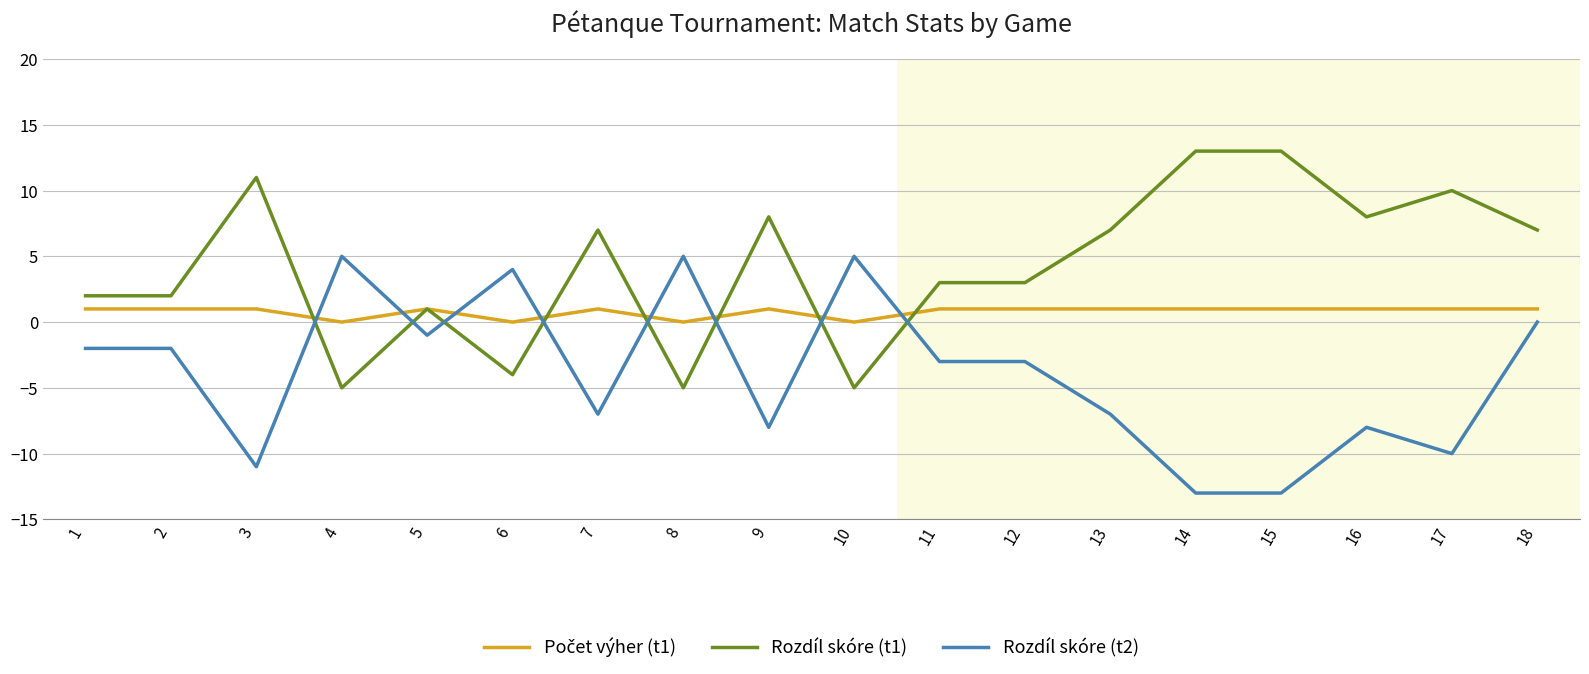

What is the minimum value shown in the chart?

-13